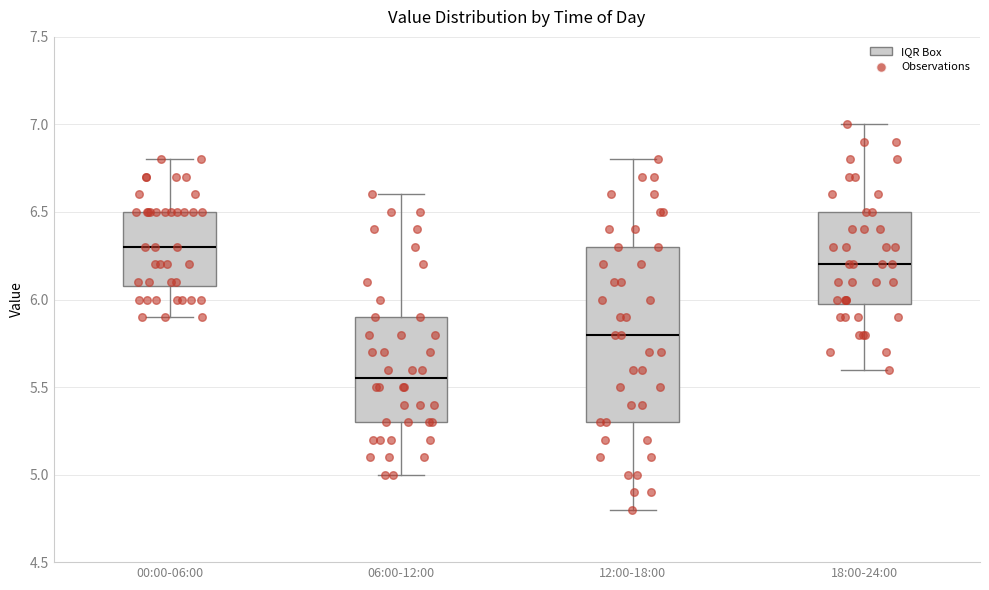

Reading left to right, read every box against the y-axis: the position of its median line, the range the box covers, and the ends of its whiskers. The values are not printed on the chart, so give them approximately, as read against the axis.

00:00-06:00: median 6.30, box 6.10 to 6.50, whiskers 5.90 to 6.80
06:00-12:00: median 5.55, box 5.30 to 5.90, whiskers 5.00 to 6.60
12:00-18:00: median 5.80, box 5.30 to 6.30, whiskers 4.80 to 6.80
18:00-24:00: median 6.20, box 6.00 to 6.50, whiskers 5.60 to 7.00